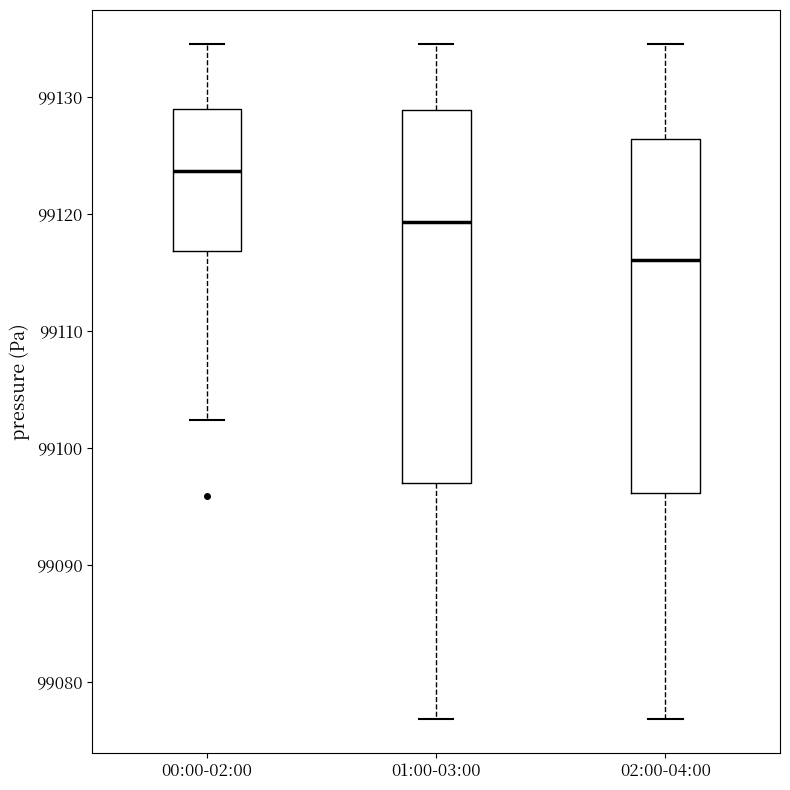

Reading left to right, transcribe this box plot: for each box, give where its median line is, the range the box spans, and where its two whiskers end, as read against the y-axis. The values are not printed on the chart, so give them approximately, as read against the axis.

00:00-02:00: median 99124, box 99117 to 99129, whiskers 99102 to 99135
01:00-03:00: median 99119, box 99097 to 99129, whiskers 99077 to 99135
02:00-04:00: median 99116, box 99096 to 99126, whiskers 99077 to 99135